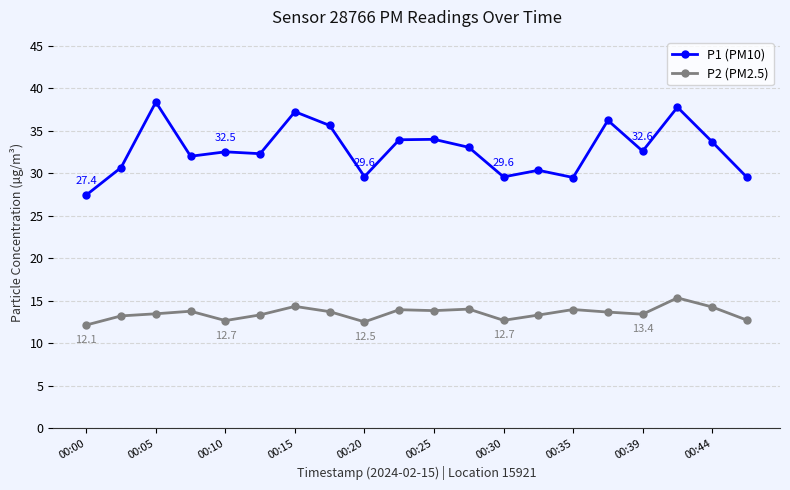

True or false: P1 (PM10) has more than 1 interior local peaks.

True